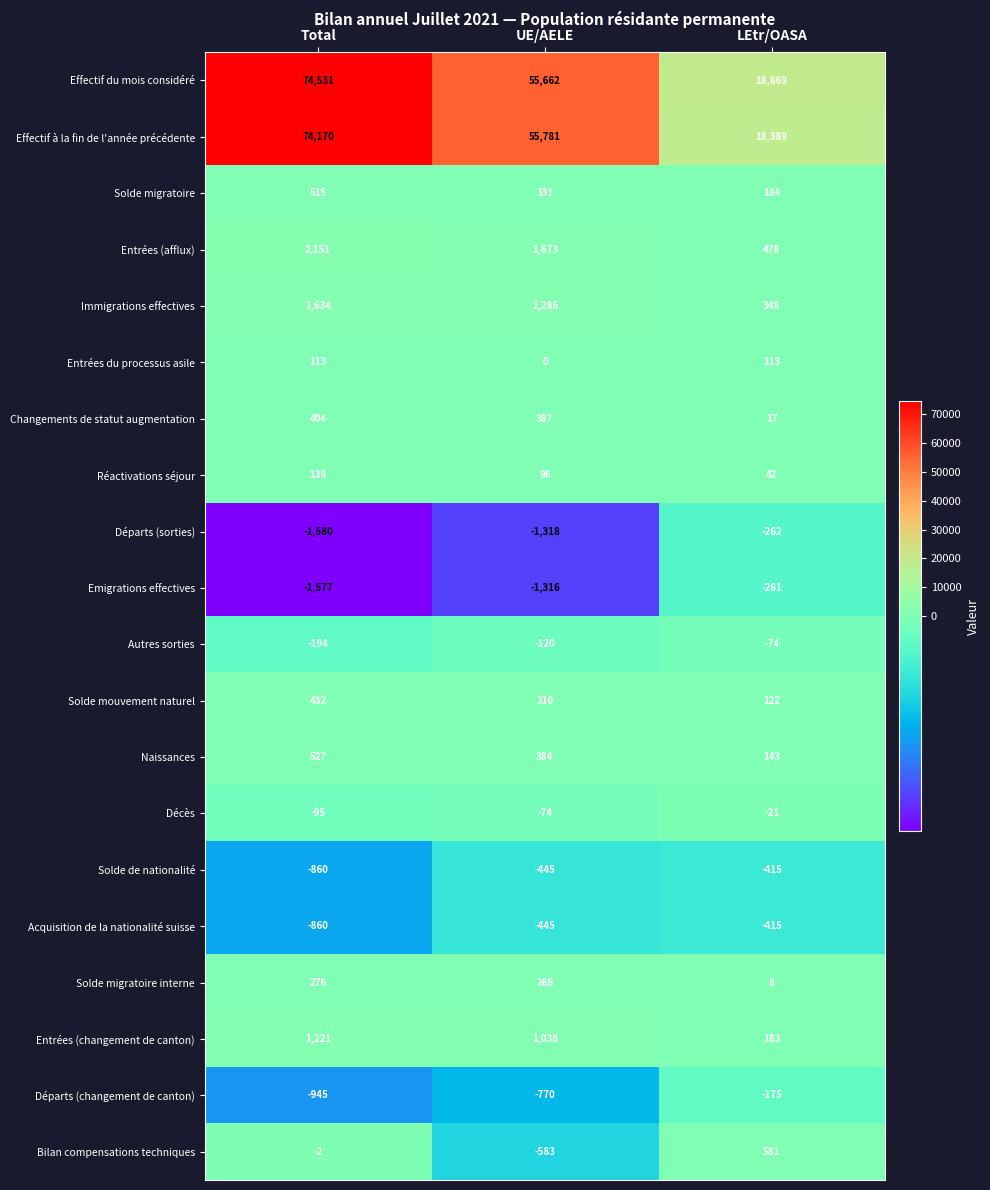

Which series has the largest total across all categories?

Effectif du mois considéré